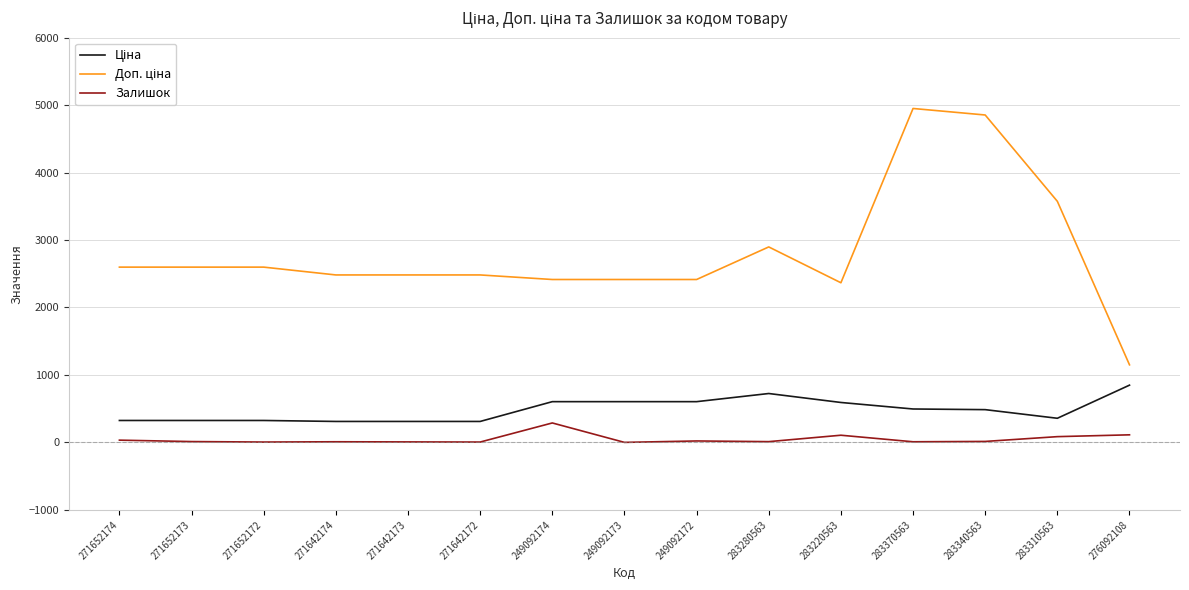

What is the difference between the maximum and minimum values in the Залишок series?

288.0